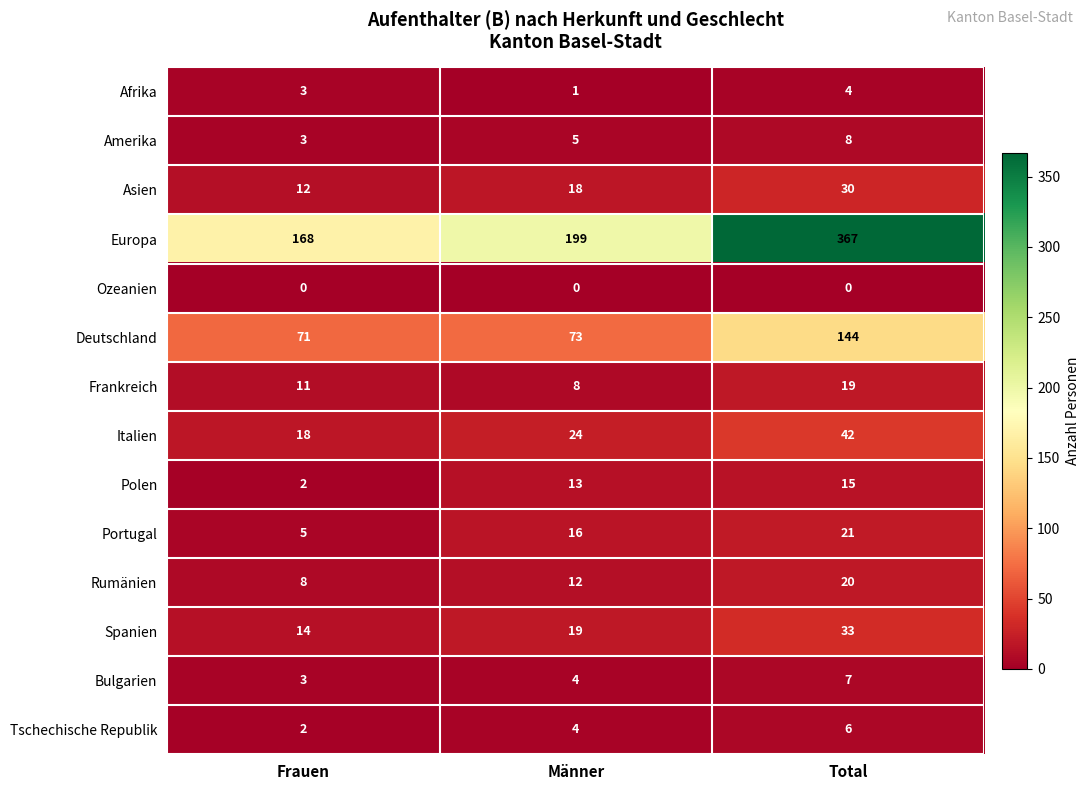

What is the greatest value displayed?

367